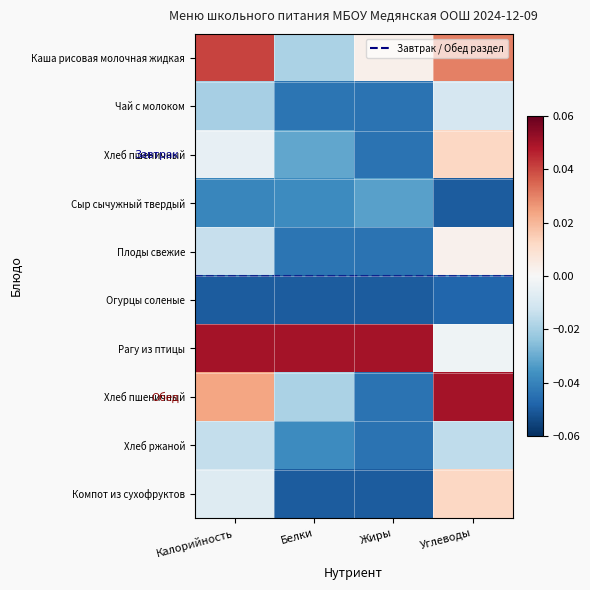

Which has a higher value, Белки or Калорийность?

Калорийность